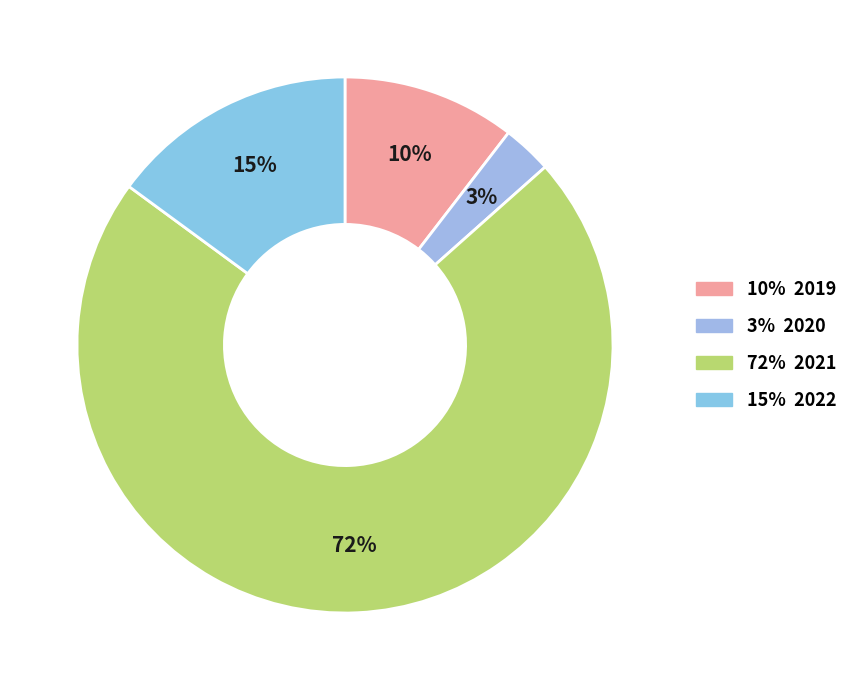

Count the number of slices in the pie.

4